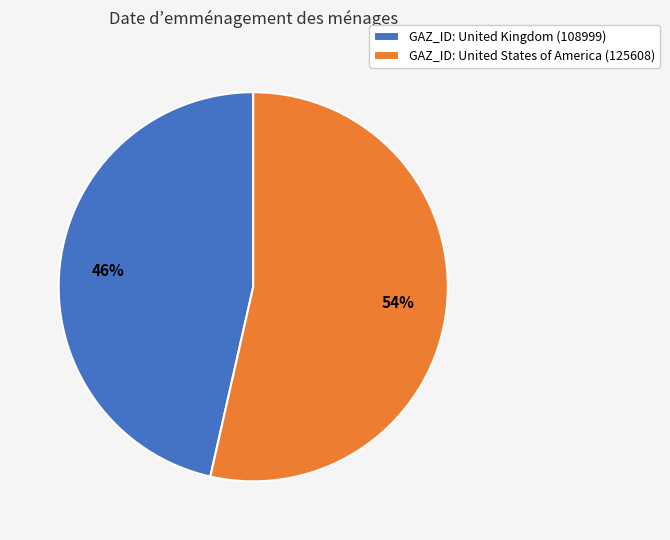

Which slice represents more than half of the pie?

GAZ_ID: United States of America (125608)